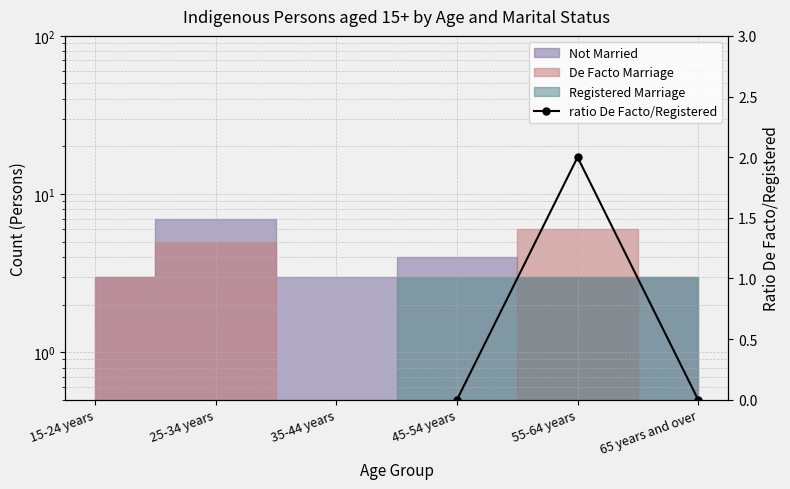

The value at 25-34 years is nan. True or false?

False